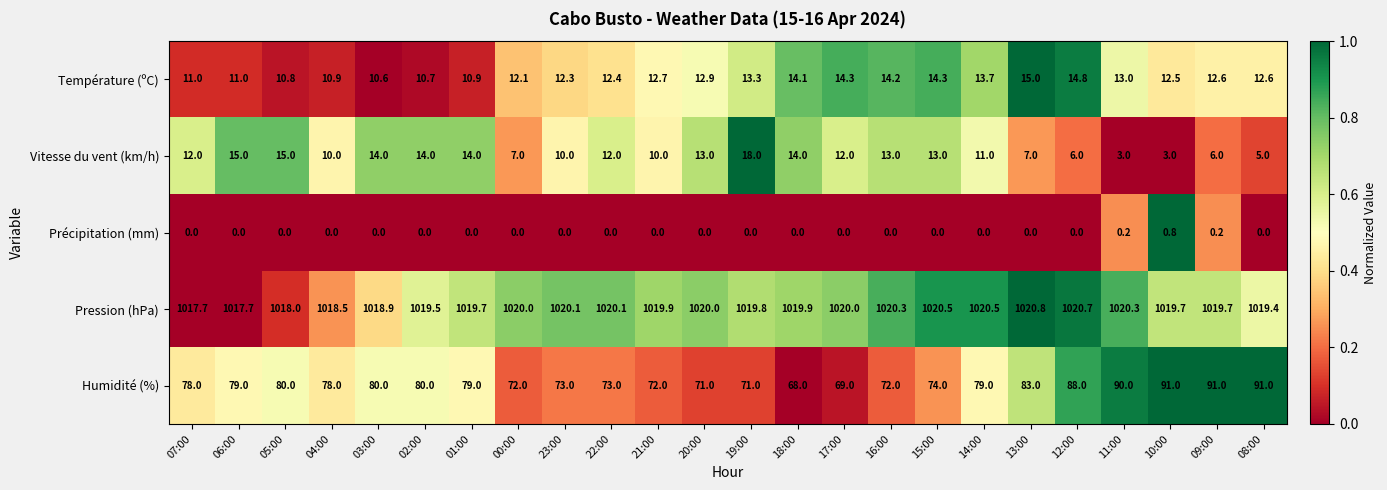

List the series in order of their peak value, highest first.

Pression (hPa), Humidité (%), Vitesse du vent (km/h), Température (ºC), Précipitation (mm)